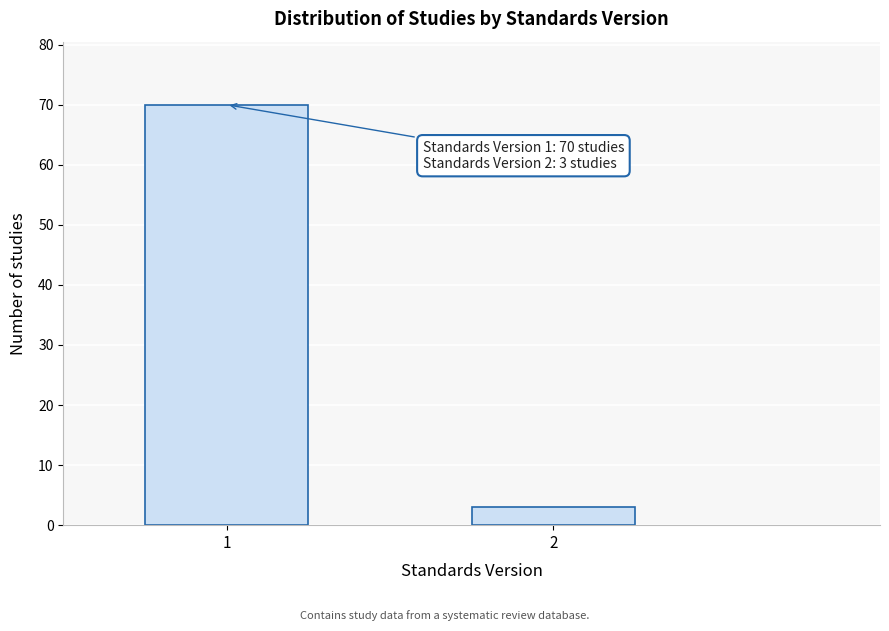

Reading left to right, what are all the values shown in this chart?

70	3